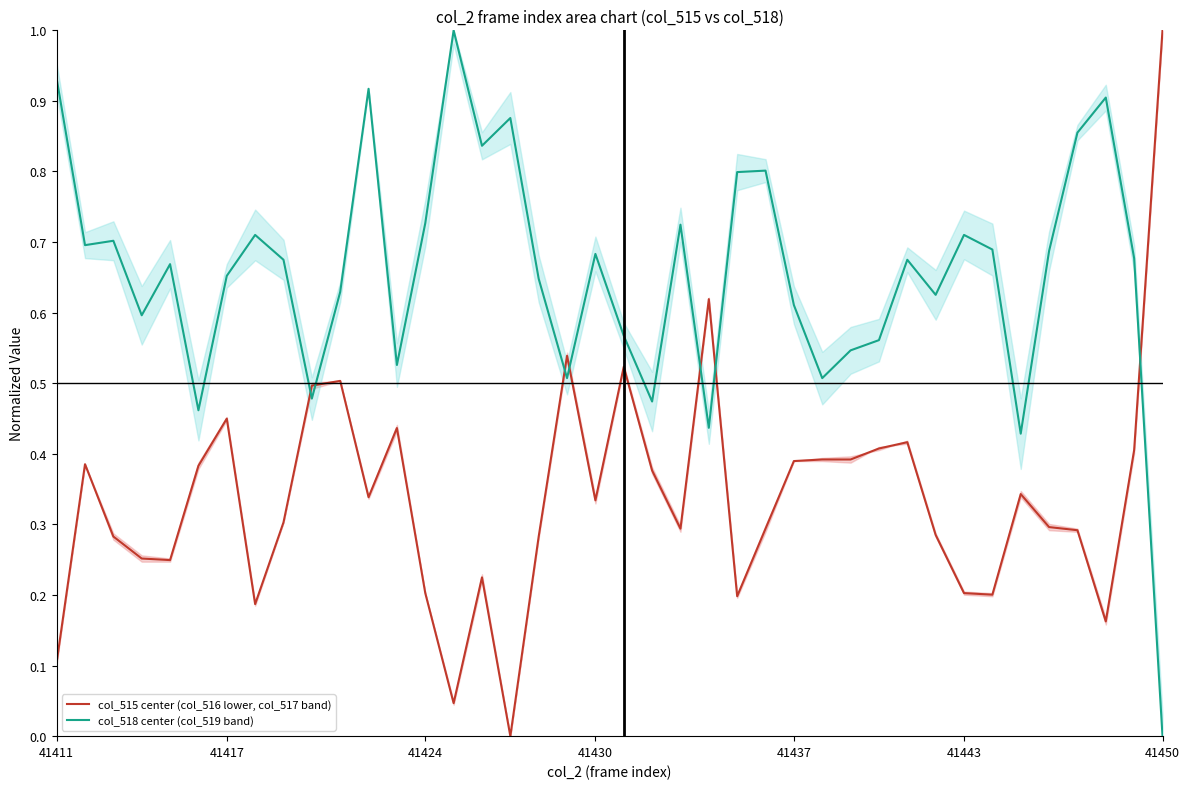

How many intersections are there between col_518 center (col_519 band) and col_515 center (col_516 lower, col_517 band)?

7